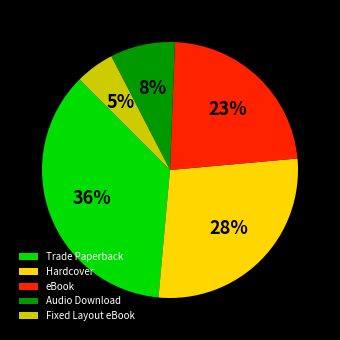

To the nearest percent, what is the combined percentage of Fixed Layout eBook and Trade Paperback?

41%